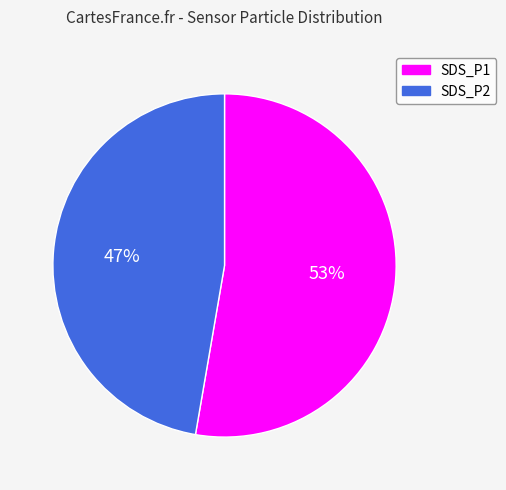

Which slice is the smallest?

SDS_P2